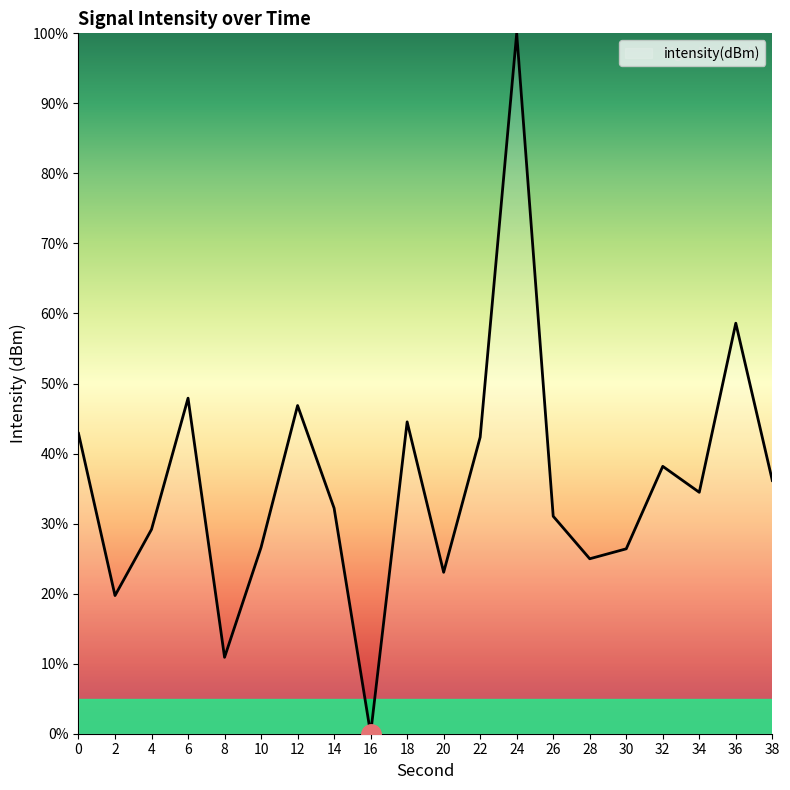

What is the greatest value displayed?

100.0